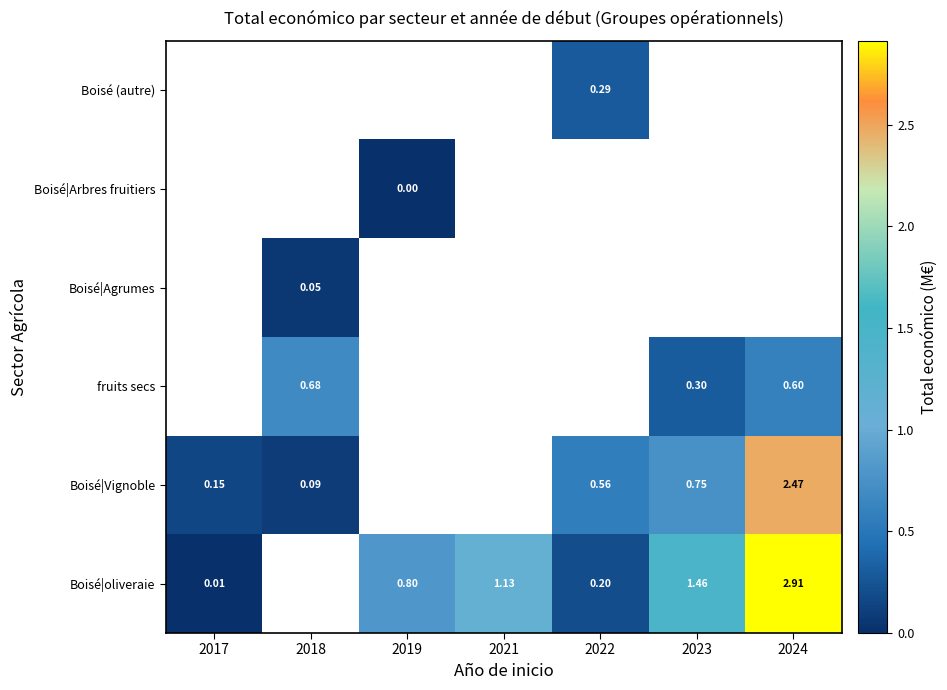

What is the highest value of the Boisé|Vignoble series?

2.5